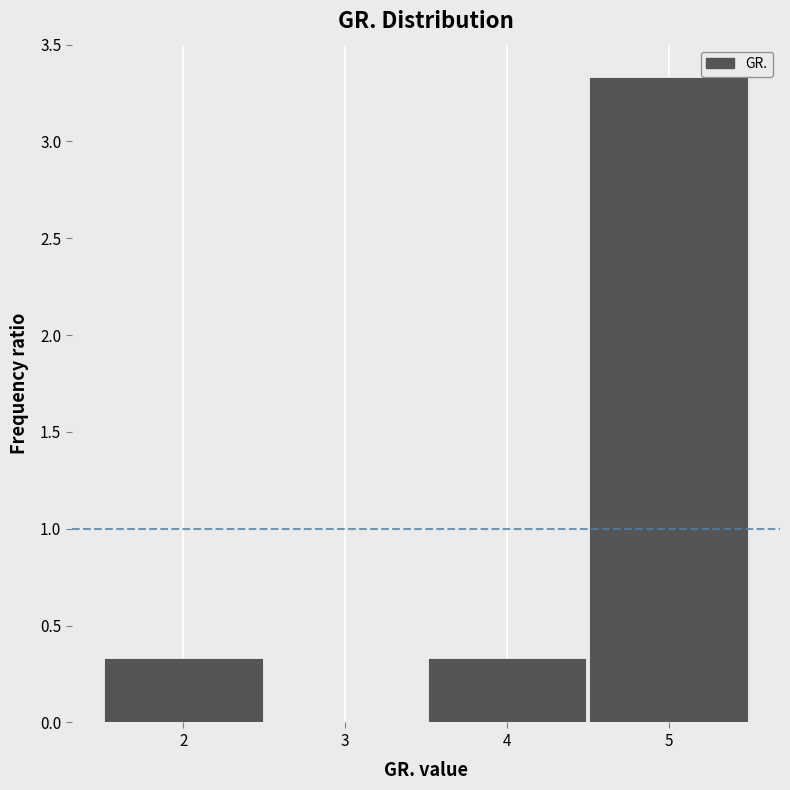

How tall is the bar that spans 1.5 to 2.5 on the x-axis? The values are not printed on the chart, so give them approximately, as read against the axis.

0.35